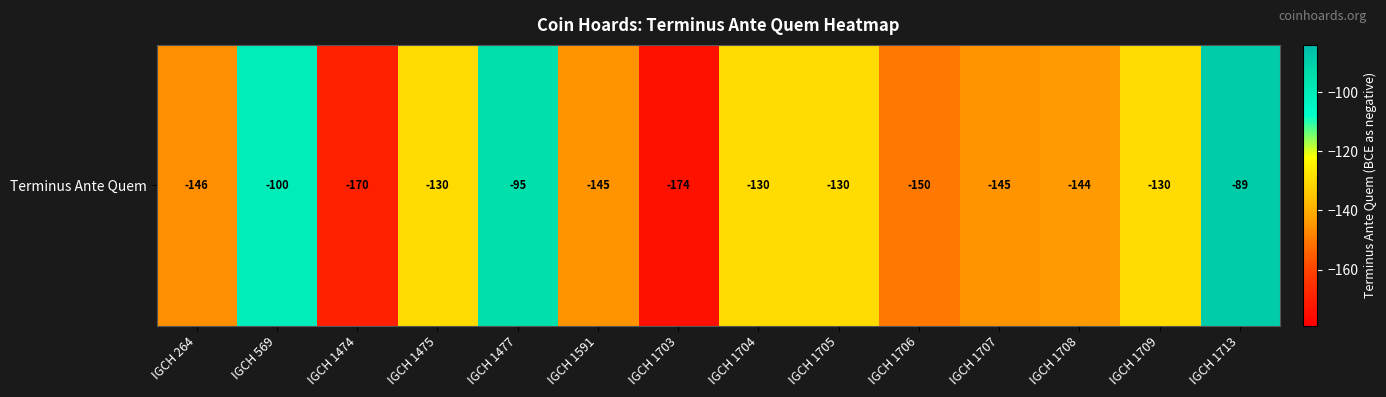

What is the difference between the values at IGCH 1591 and IGCH 1705?

15